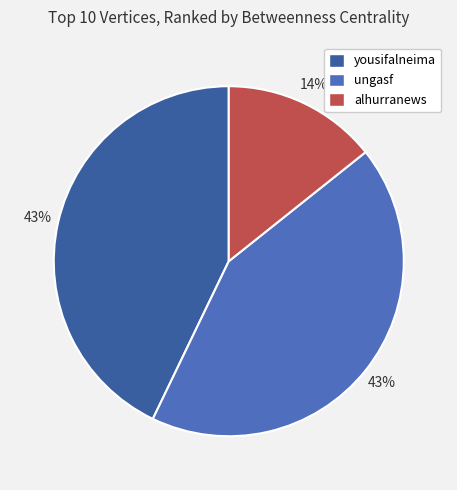

To the nearest percent, what is the difference between the largest and smallest slice percentages?

29%